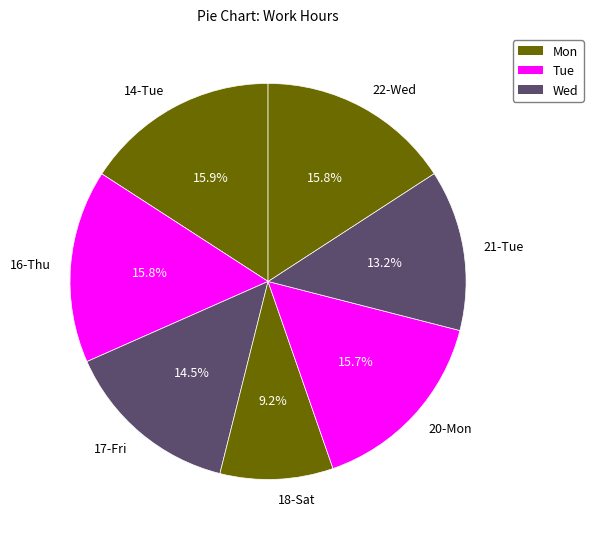

Count the number of slices in the pie.

7